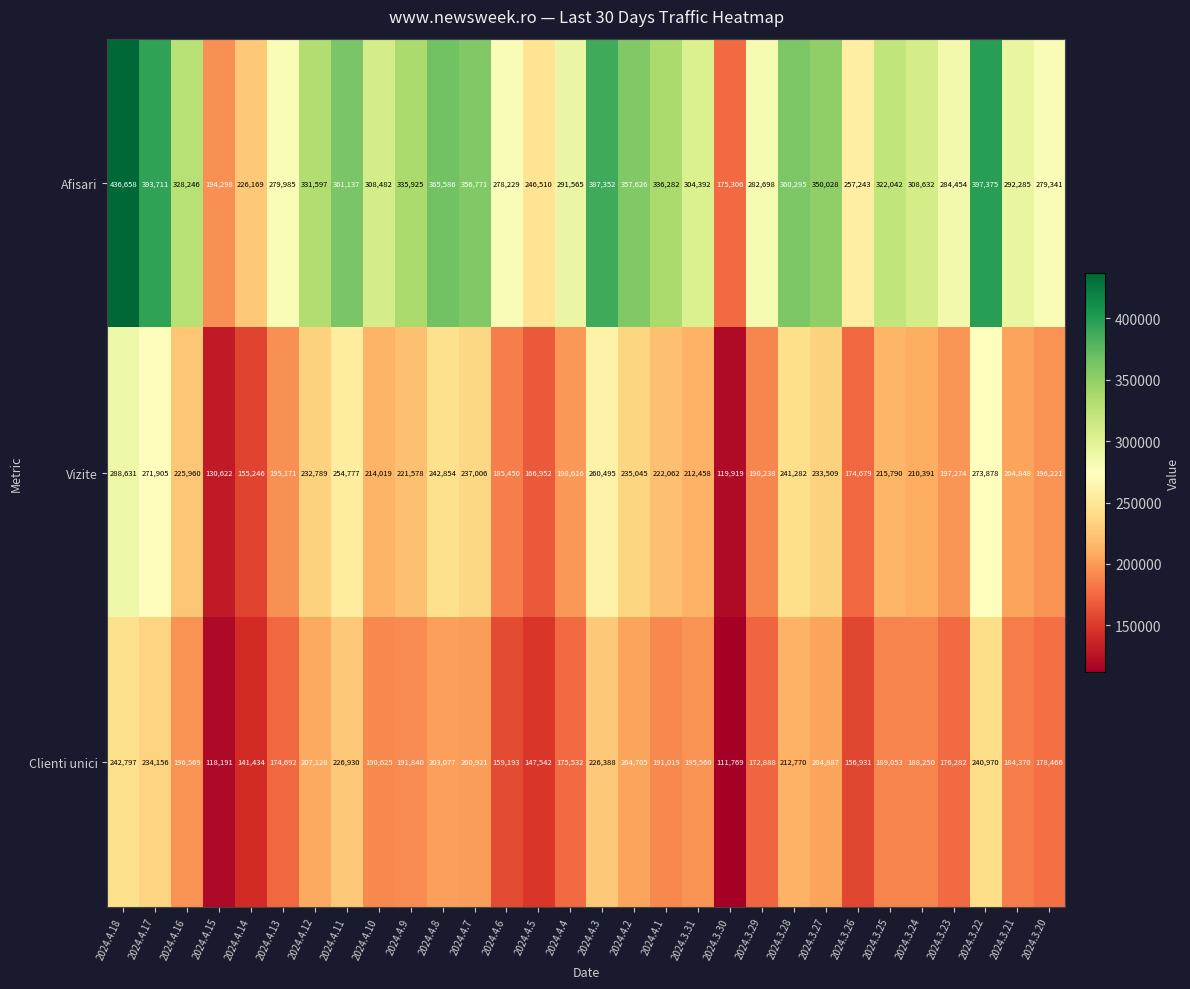

The value of Vizite at 2024.4.11 is 442211. True or false?

False